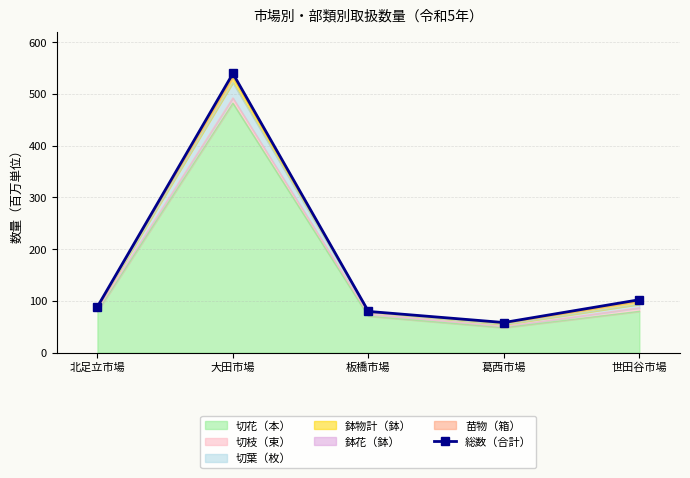

At which label does the data first exceed 88?

北足立市場